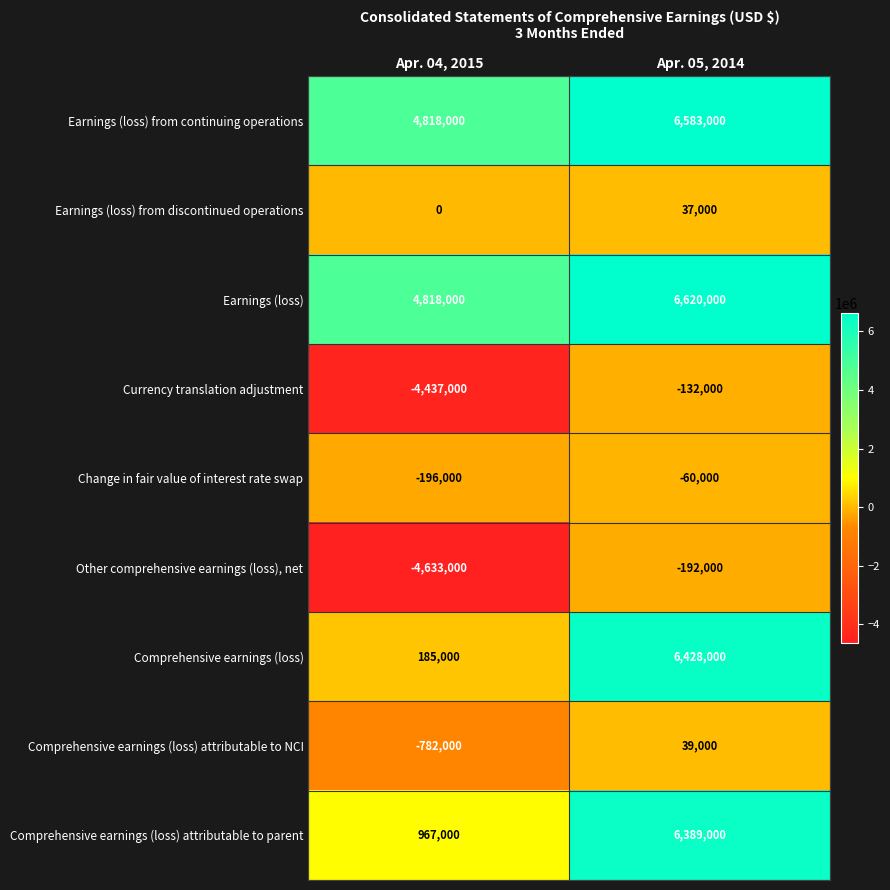

The value of Change in fair value of interest rate swap at Apr. 04, 2015 is -196000. True or false?

True